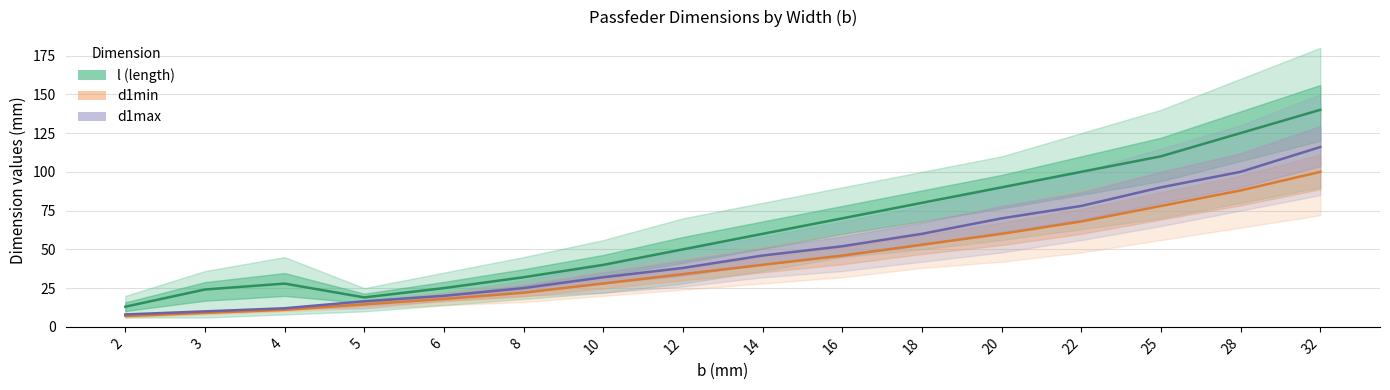

Reading left to right, extract all data points from this chart.

l (length): 13.0	24.1	27.9	19.0	25.0	32.0	40.0	50.0	60.0	70.0	80.0	90.0	100.0	110.0	125.0	140.0
d1min: 7.0	9.0	11.0	14.5	18.0	22.0	28.0	34.0	40.0	46.0	53.0	60.0	68.0	78.0	88.0	100.0
d1max: 8.0	10.0	12.0	16.5	20.0	25.0	32.0	38.0	46.0	52.0	60.0	70.0	78.0	90.0	100.0	116.0